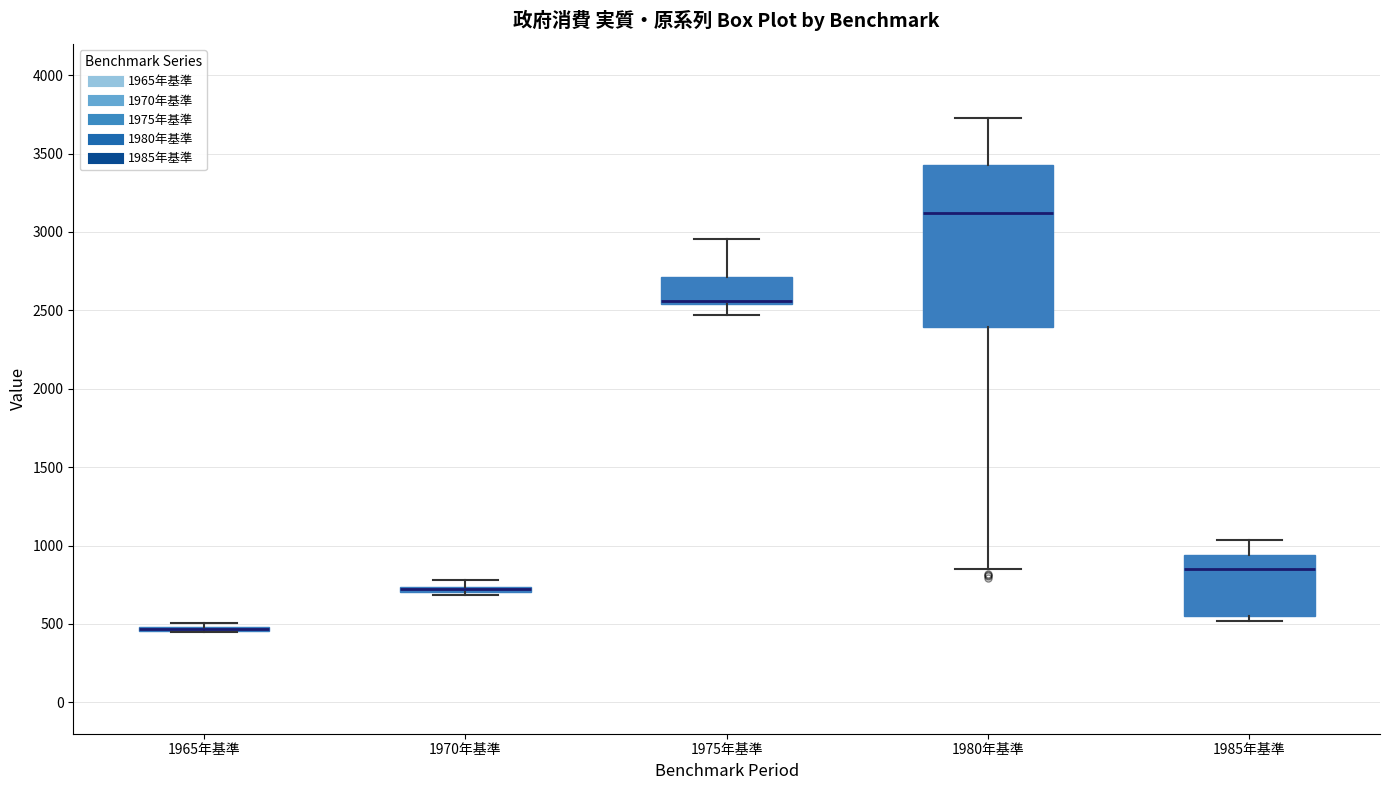

Comparing the boxes themselves (not the whiskers), which one is the tallest?

1980年基準